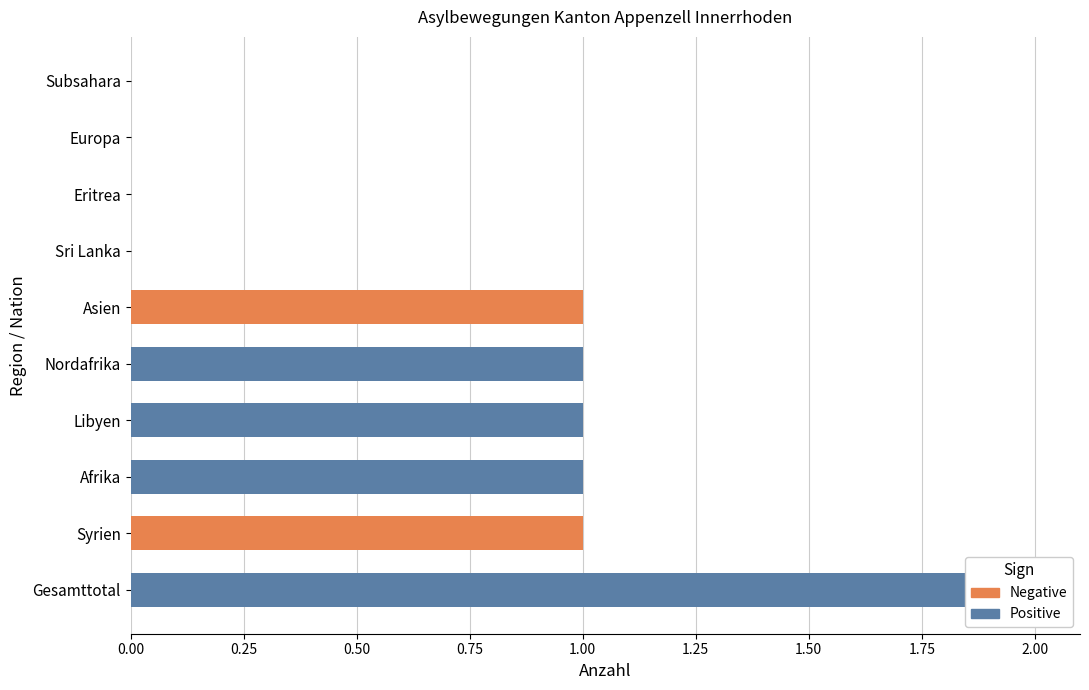

What is the maximum value shown in the chart?

2